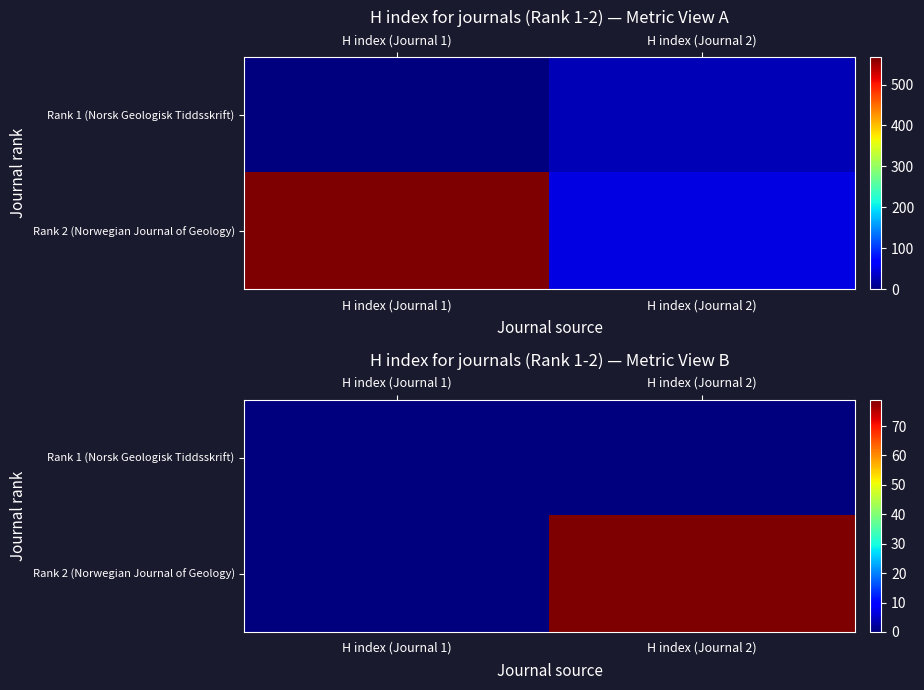

Rank the series by their maximum value, from lowest to highest.

Rank 1 (Norsk Geologisk Tiddsskrift), Rank 2 (Norwegian Journal of Geology)